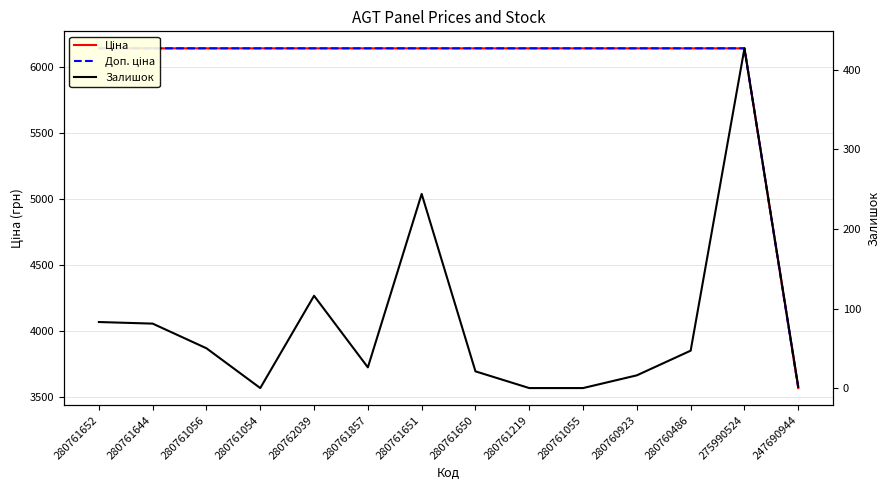

How many series are shown in this chart?

3